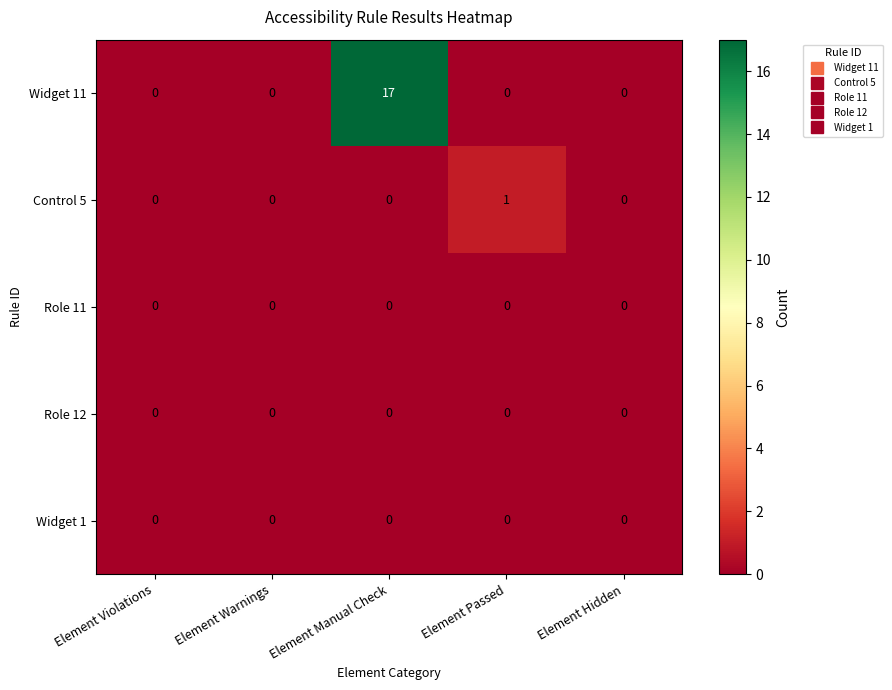

How many categories are shown in the chart?

5